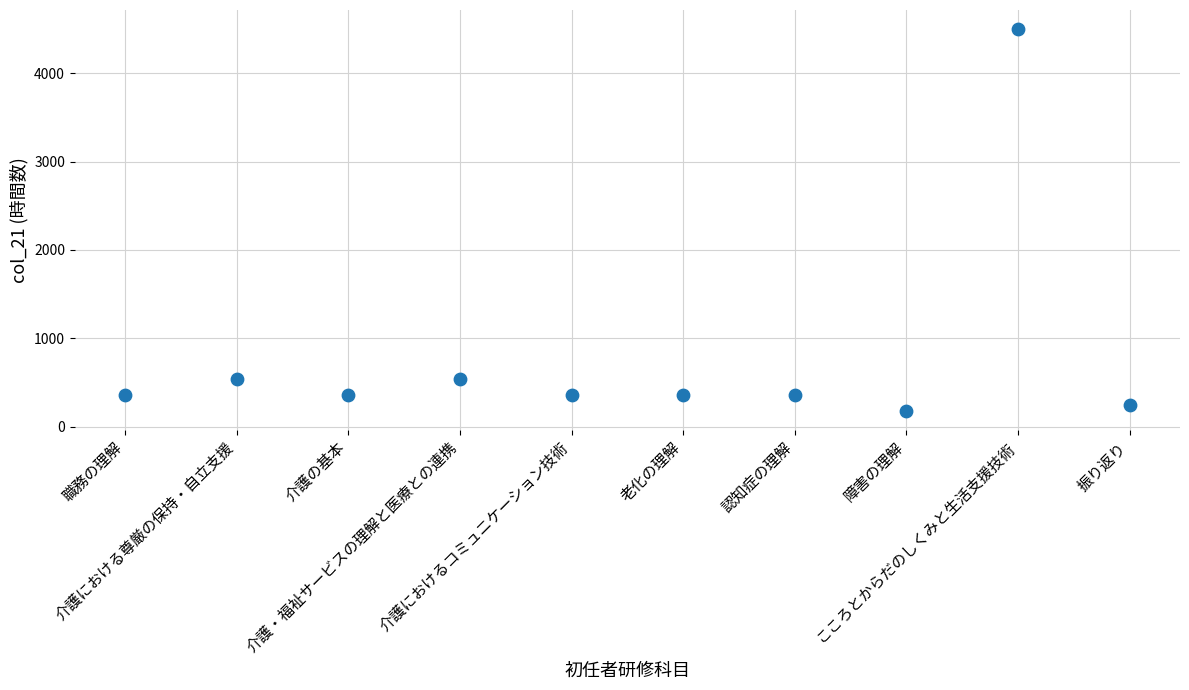

What is the average Y value?

780